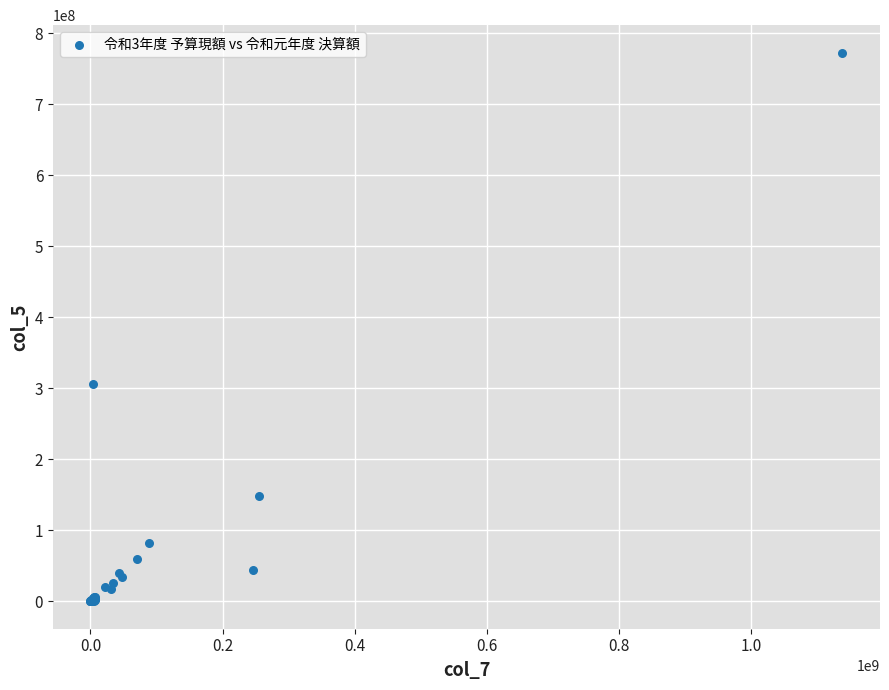

What Y value in the scatter plot is closest to 386411444?

305500402.0